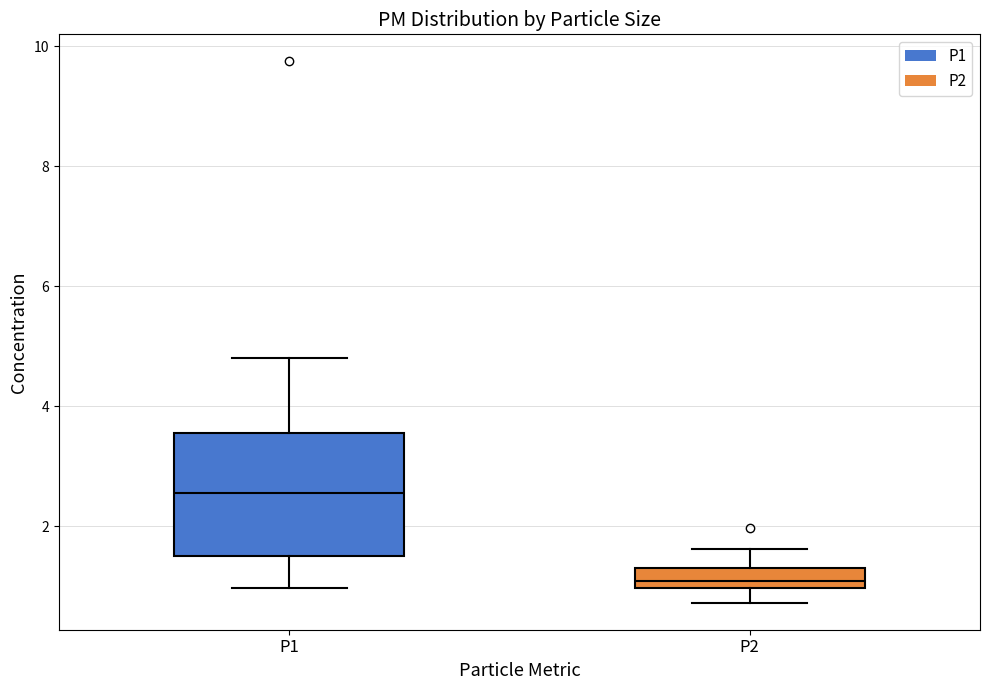

Reading left to right, transcribe this box plot: for each box, give where its median line is, the range the box spans, and where its two whiskers end, as read against the y-axis. The values are not printed on the chart, so give them approximately, as read against the axis.

P1: median 2.6, box 1.6 to 3.6, whiskers 1.0 to 4.8
P2: median 1.0 (just above the box's lower edge), box 1.0 to 1.4, whiskers 0.8 to 1.6